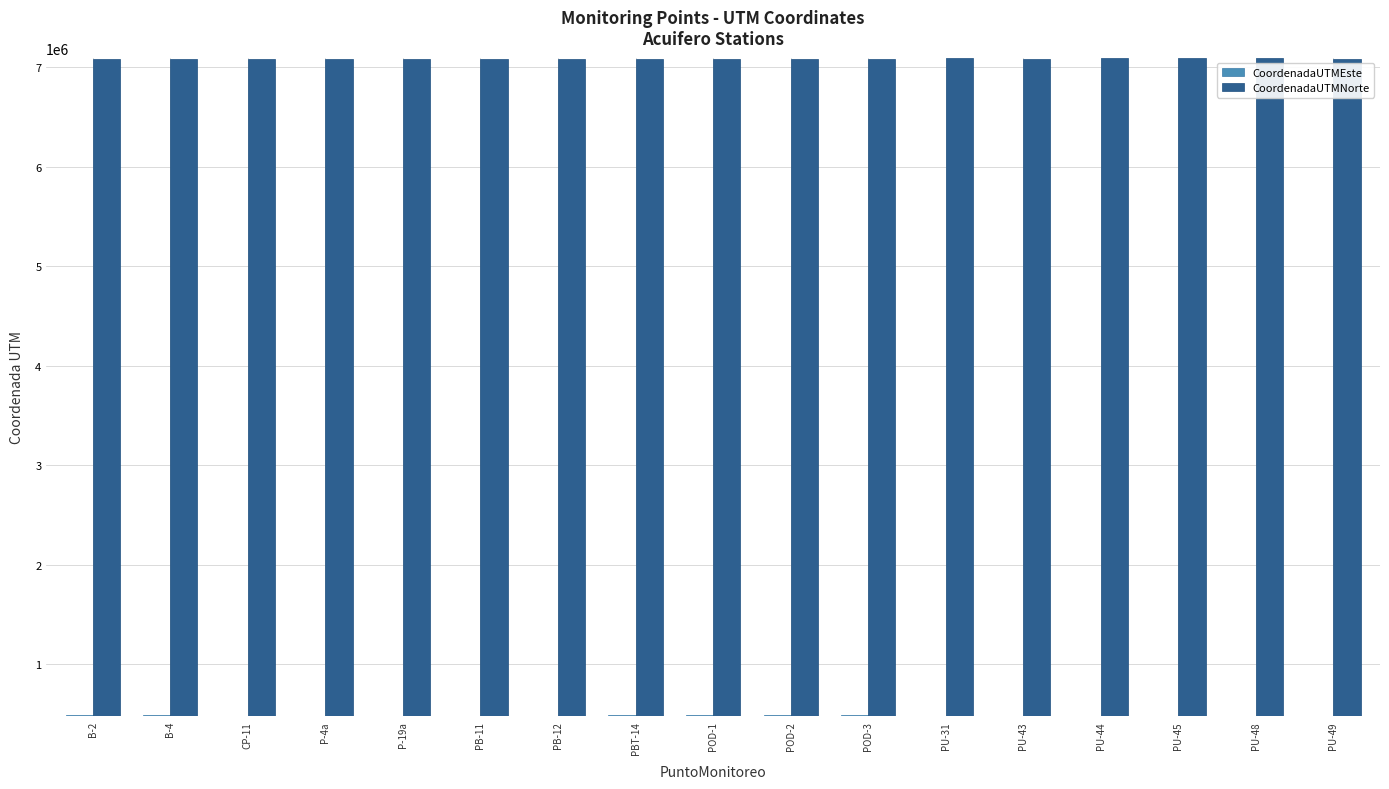

What is the maximum value for CoordenadaUTMEste?

490379.9